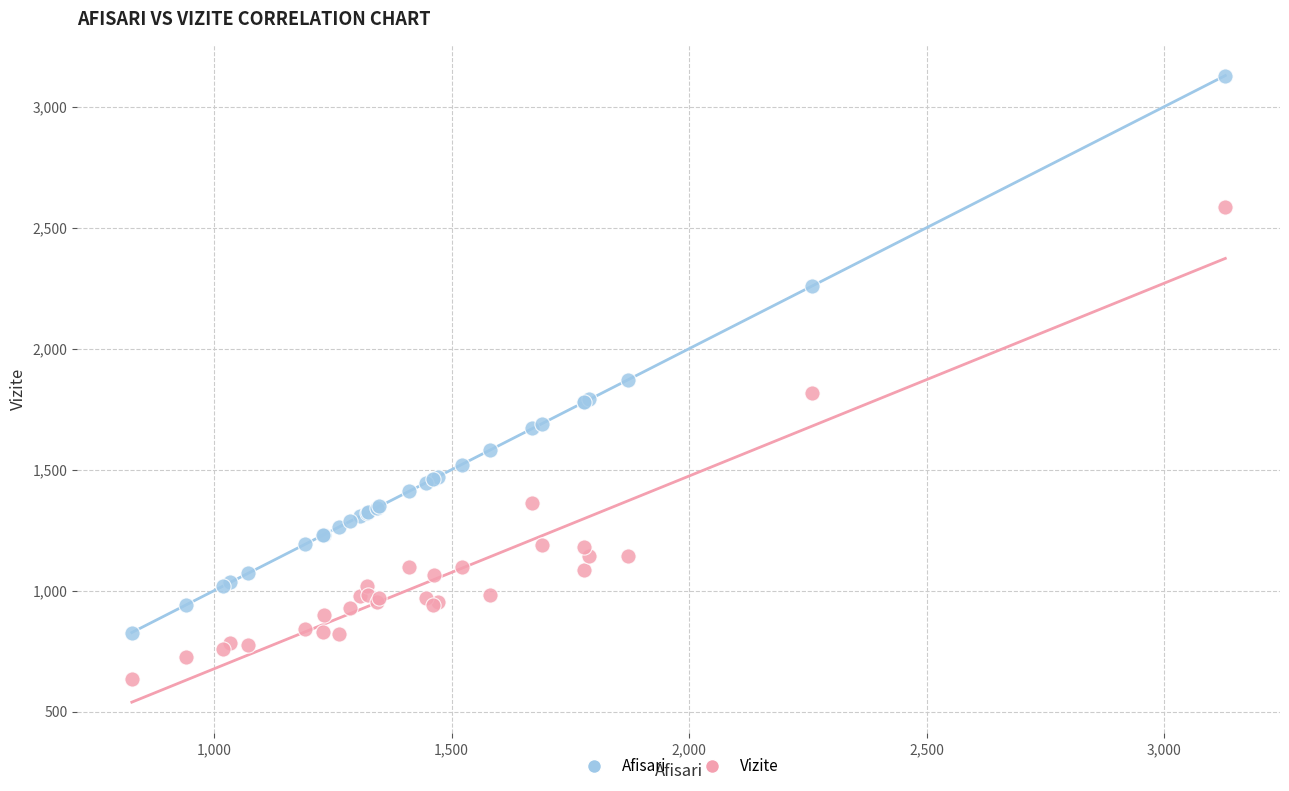

Which series contains the highest Y value?

Afisari